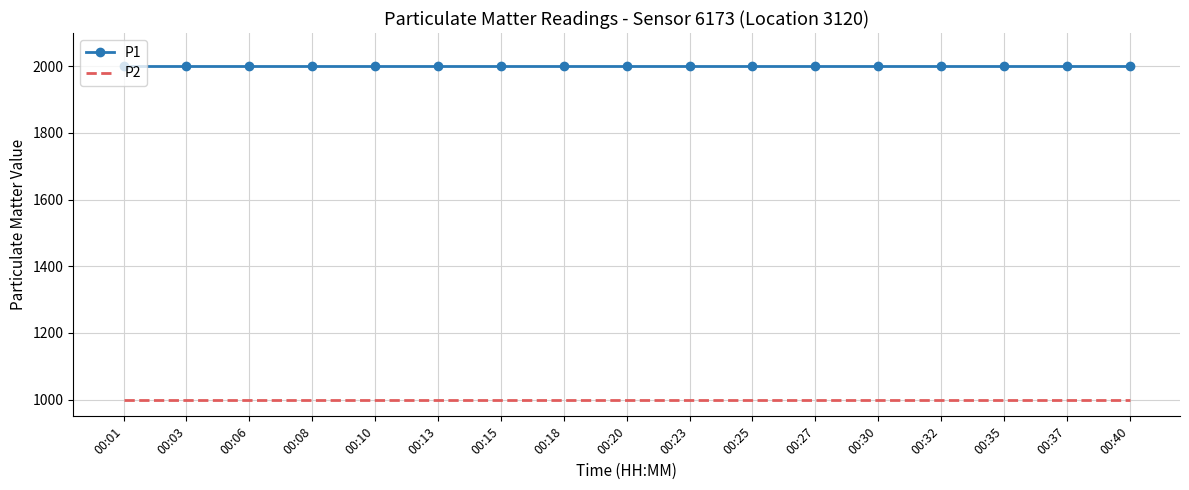

True or false: P1 and P2 cross at least once.

False